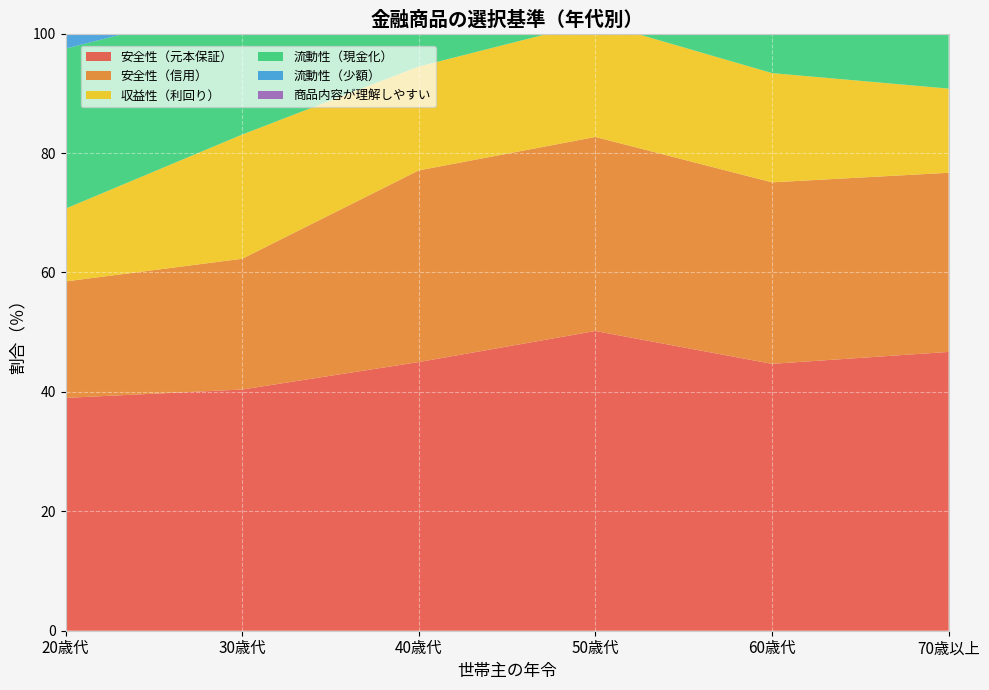

Reading right to left, extract all data points from this chart.

安全性（元本保証）: 46.7	44.7	50.2	45.0	40.4	39.0
安全性（信用）: 30.0	30.4	32.5	32.1	21.9	19.5
収益性（利回り）: 14.1	18.3	19.3	17.4	20.8	12.2
流動性（現金化）: 29.7	26.9	20.5	21.8	21.9	26.8
流動性（少額）: 9.2	6.8	5.8	6.2	4.9	2.4
商品内容が理解しやすい: 1.3	1.3	1.8	3.9	4.5	4.9